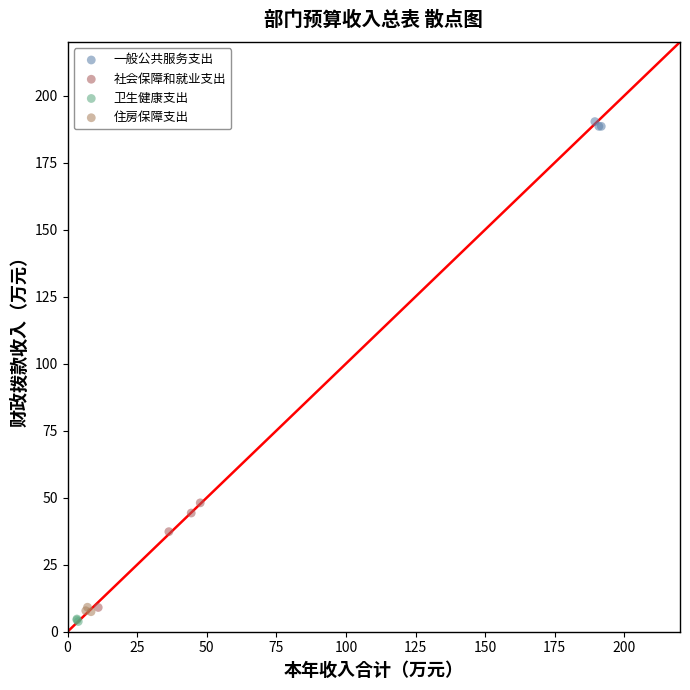

Which series contains the highest Y value?

一般公共服务支出